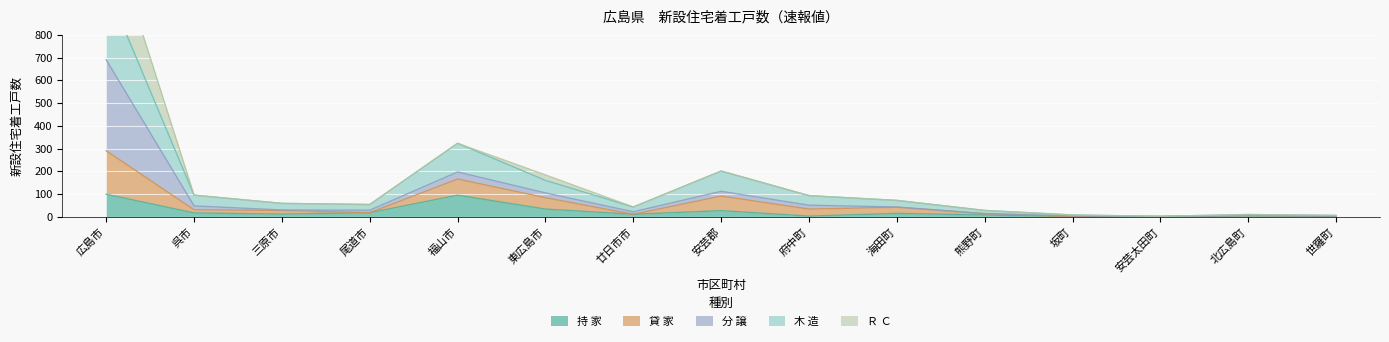

What is the total value across all series at 世羅町?

15